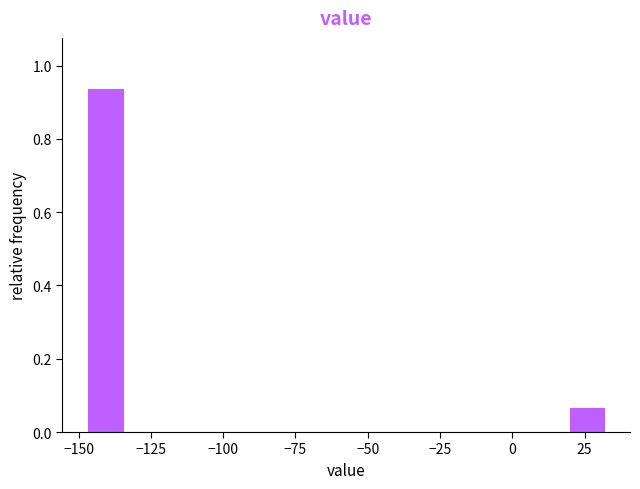

Around what value on the x-axis is the tallest bar? Give the approximate position of its centre, as read against the axis.

-140